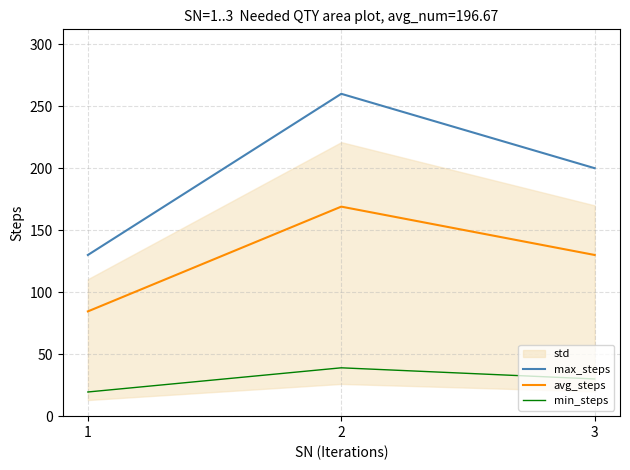

The value of max_steps at 2 is 379.0. True or false?

False